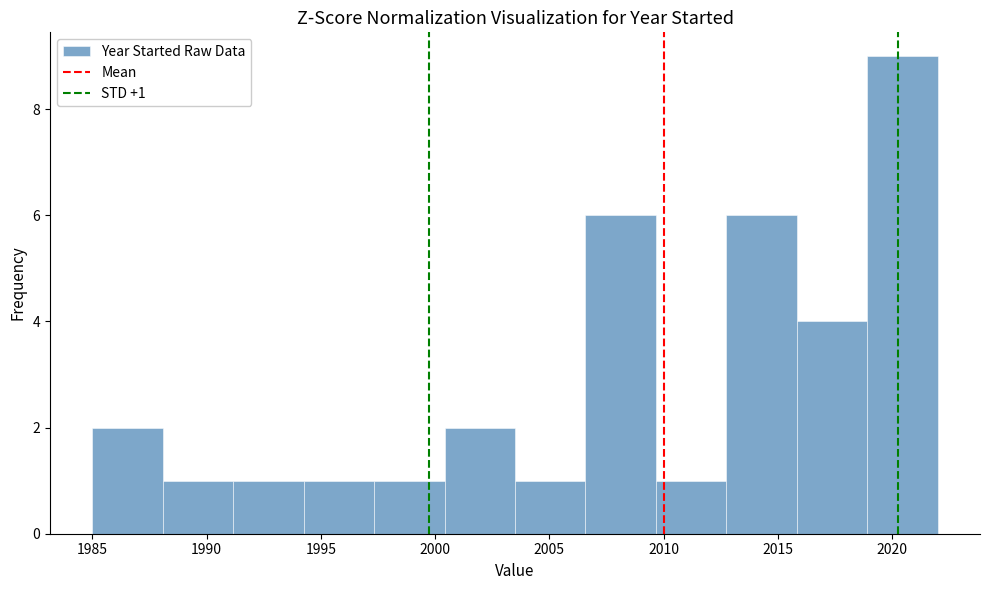

Over which range of the x-axis is the bar tallest?

2019.0 to 2022.0